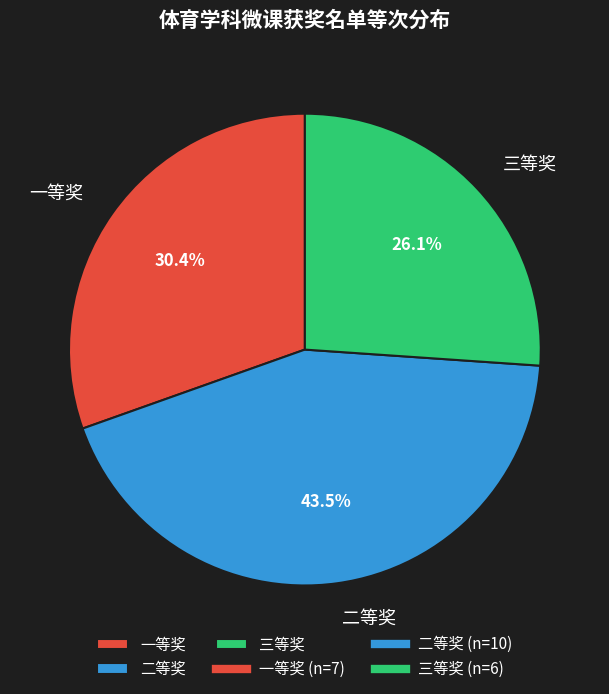

Is 二等奖 the majority of the pie?

No